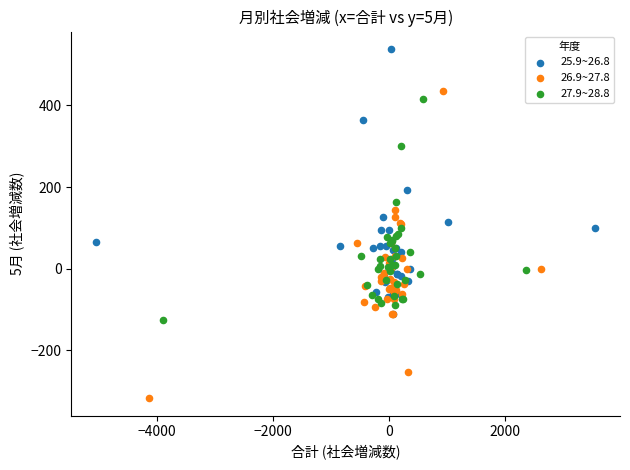

Which series contains the lowest Y value?

26.9~27.8